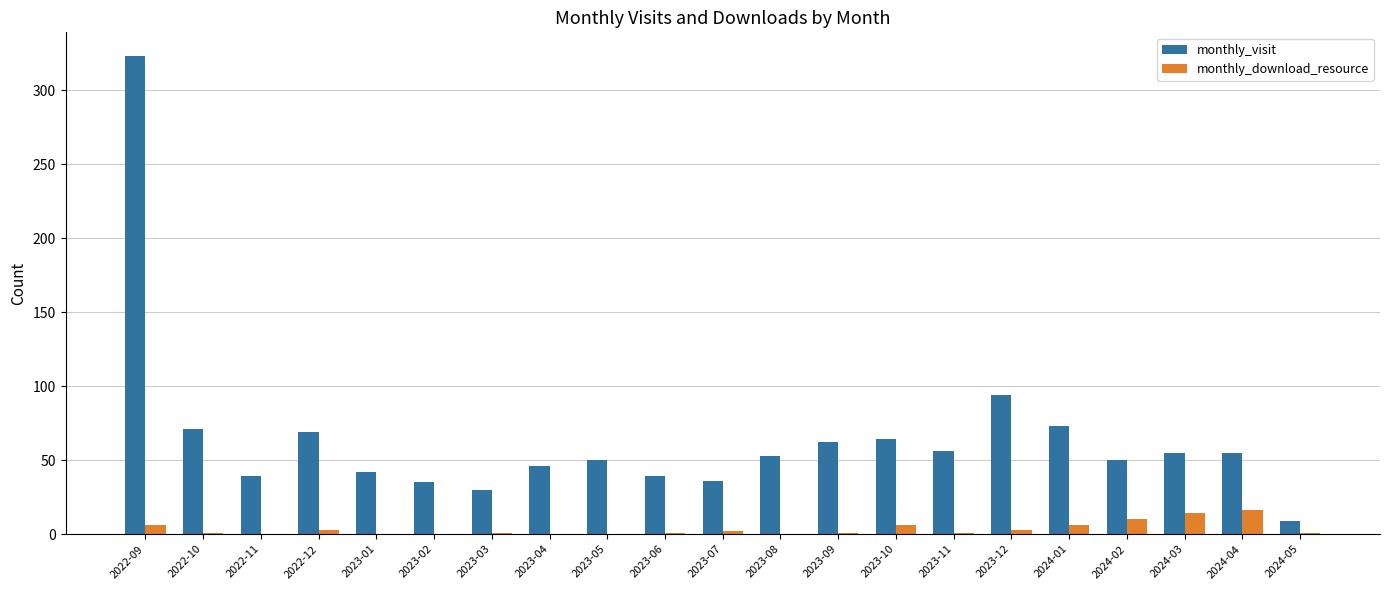

What is the sum of all monthly_download_resource values?

72